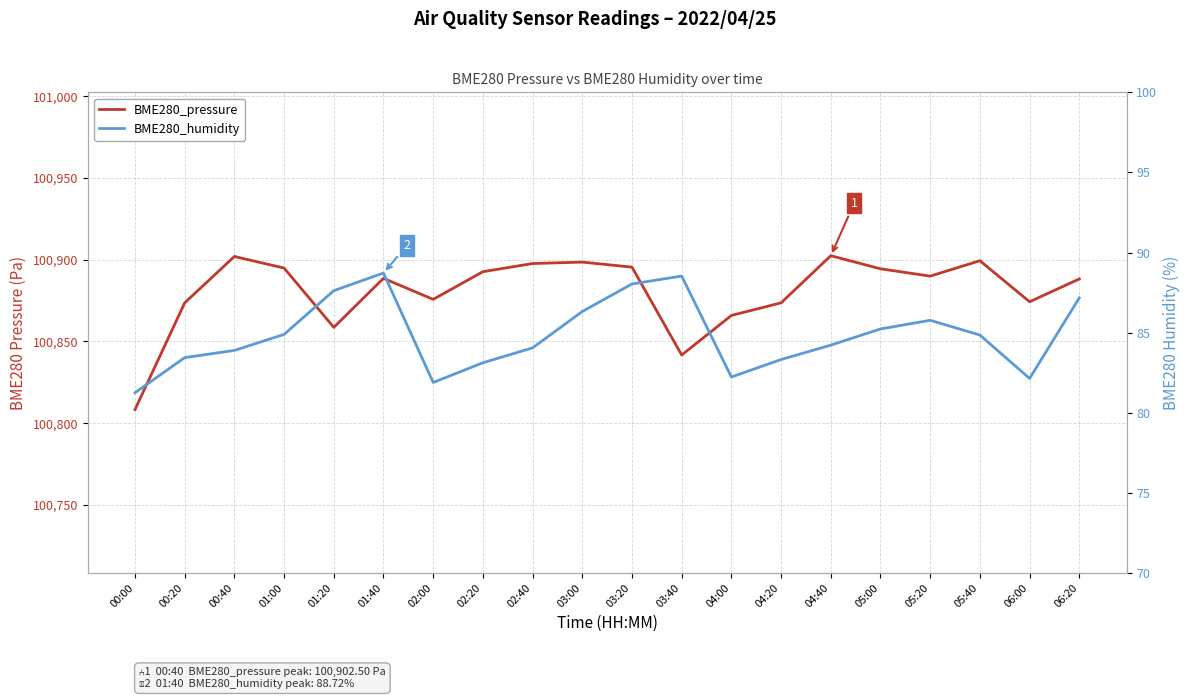

What is the label of the 3rd point from the right?

05:40